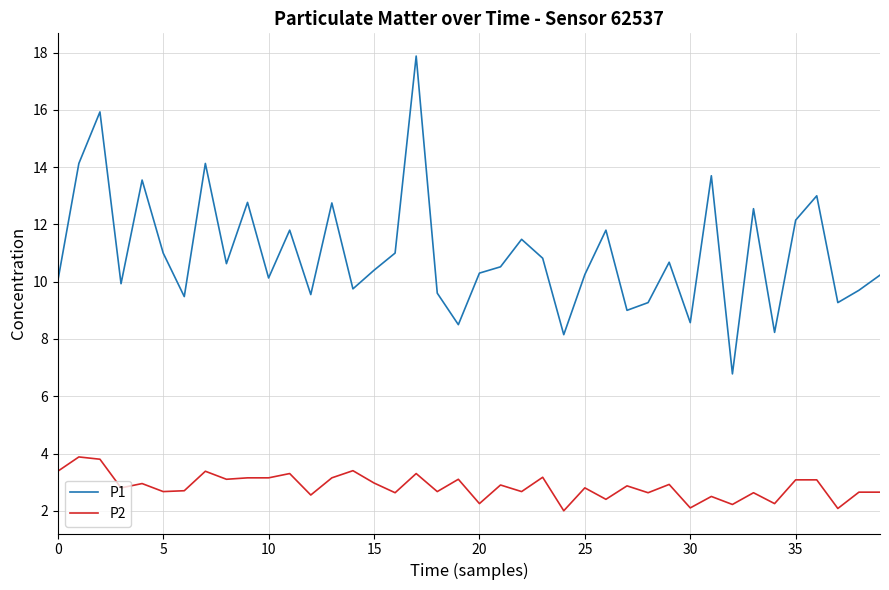

List the series in order of their peak value, highest first.

P1, P2